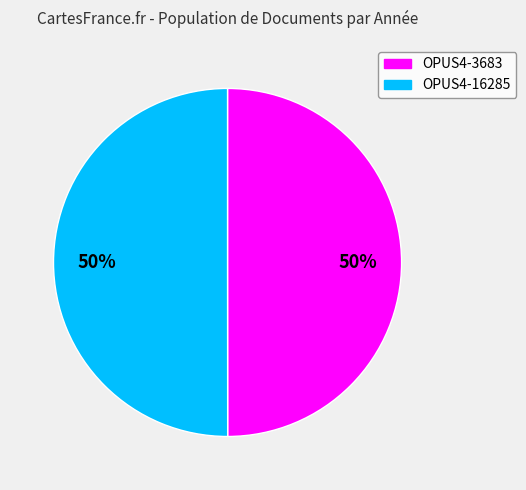

To the nearest percent, what percentage of the pie is OPUS4-16285?

50%